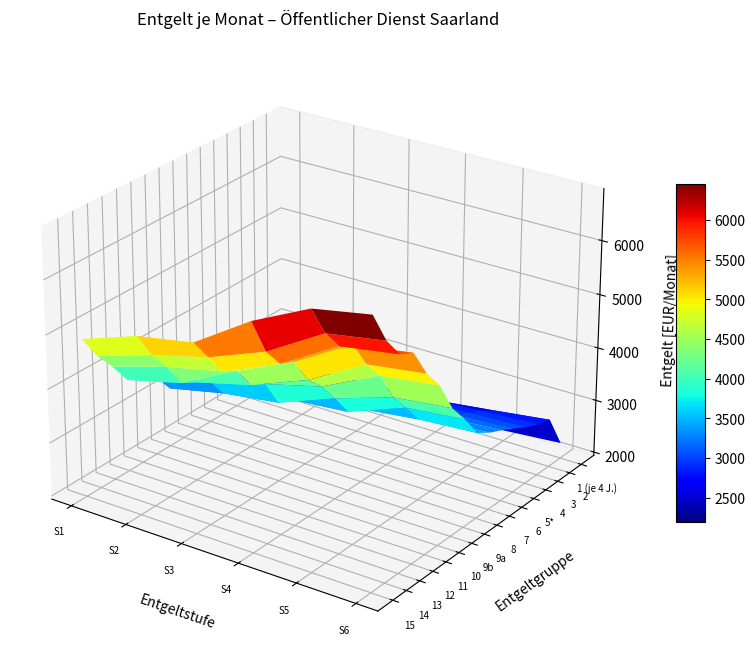

Count the number of data series in this chart.

16